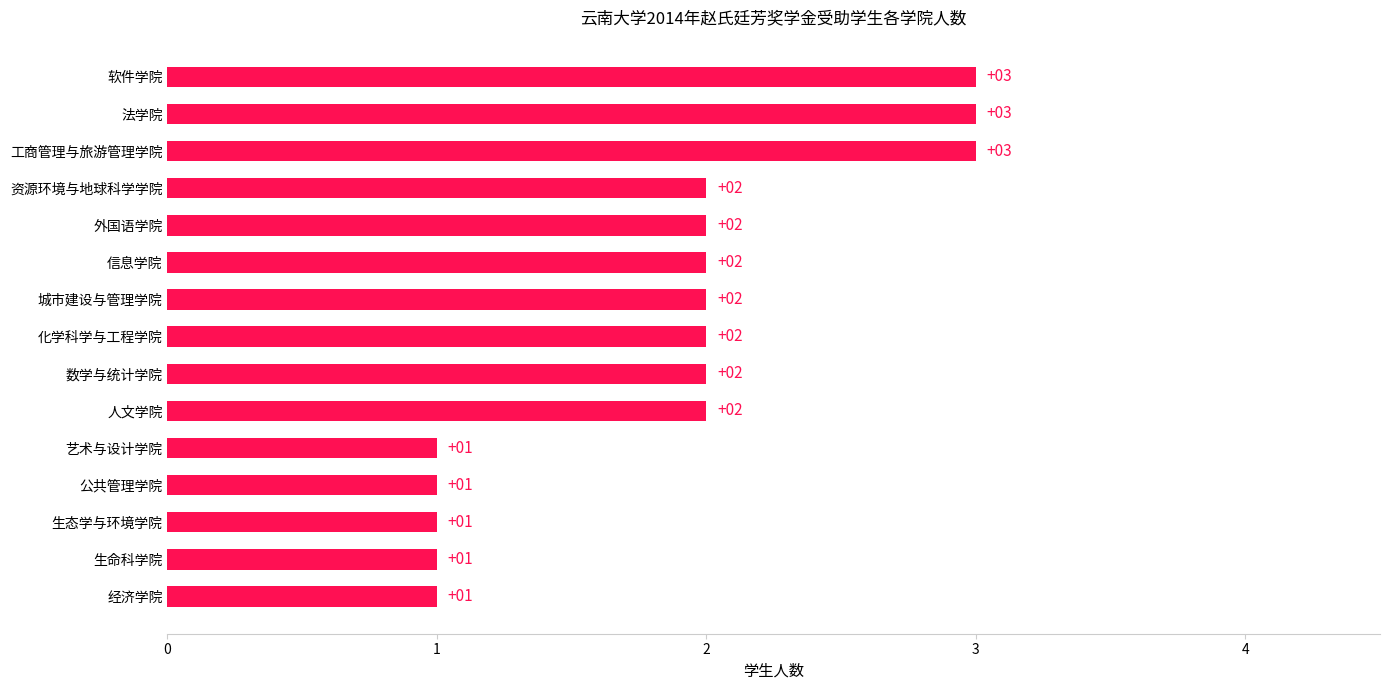

How many values are between 1 and 2?

12